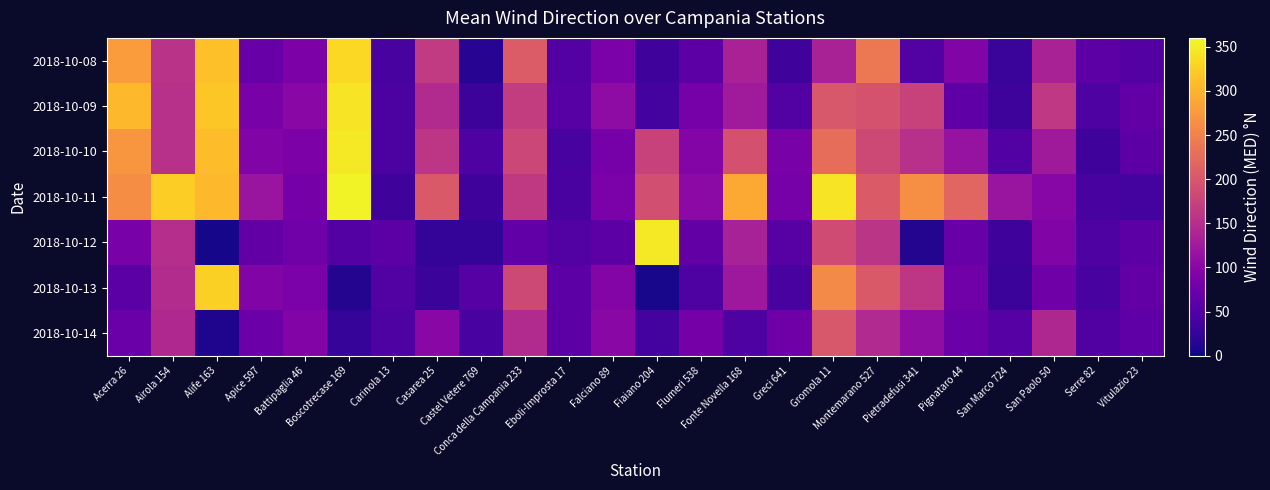

Between Conca della Campania 233 and Greci 641, which is larger?

Conca della Campania 233